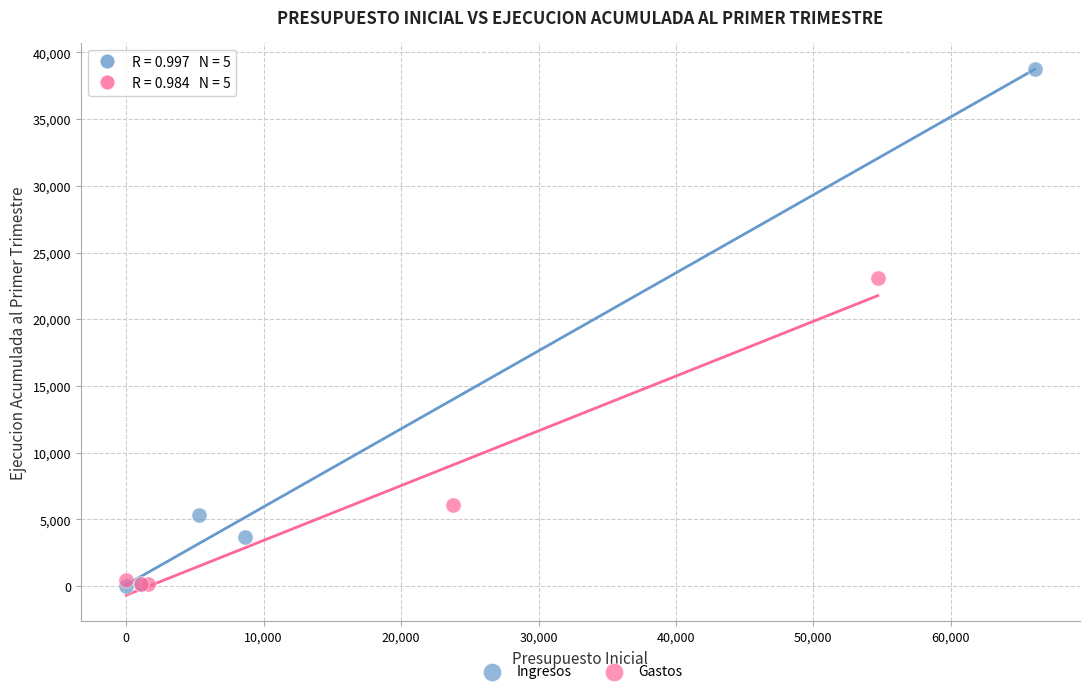

Which series contains the highest Y value?

Ingresos